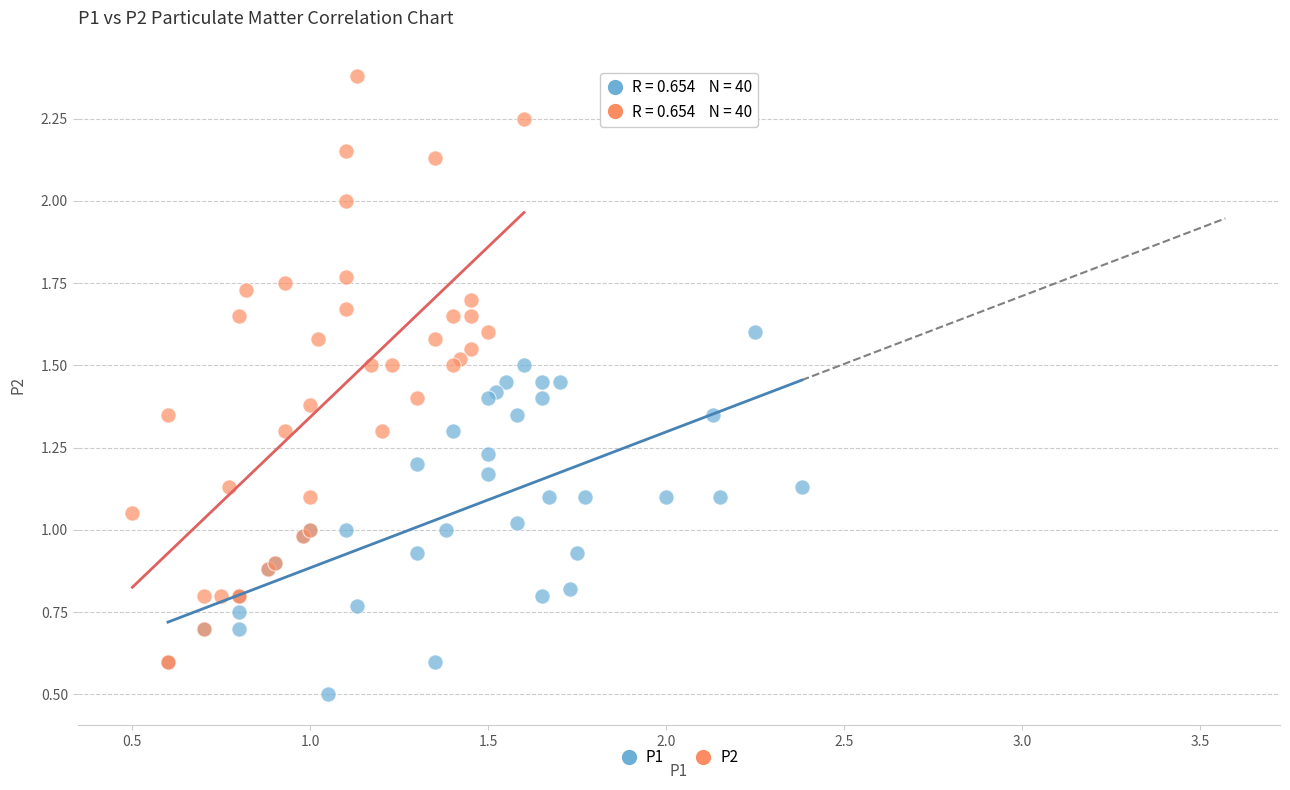

Which series contains the highest Y value?

P2